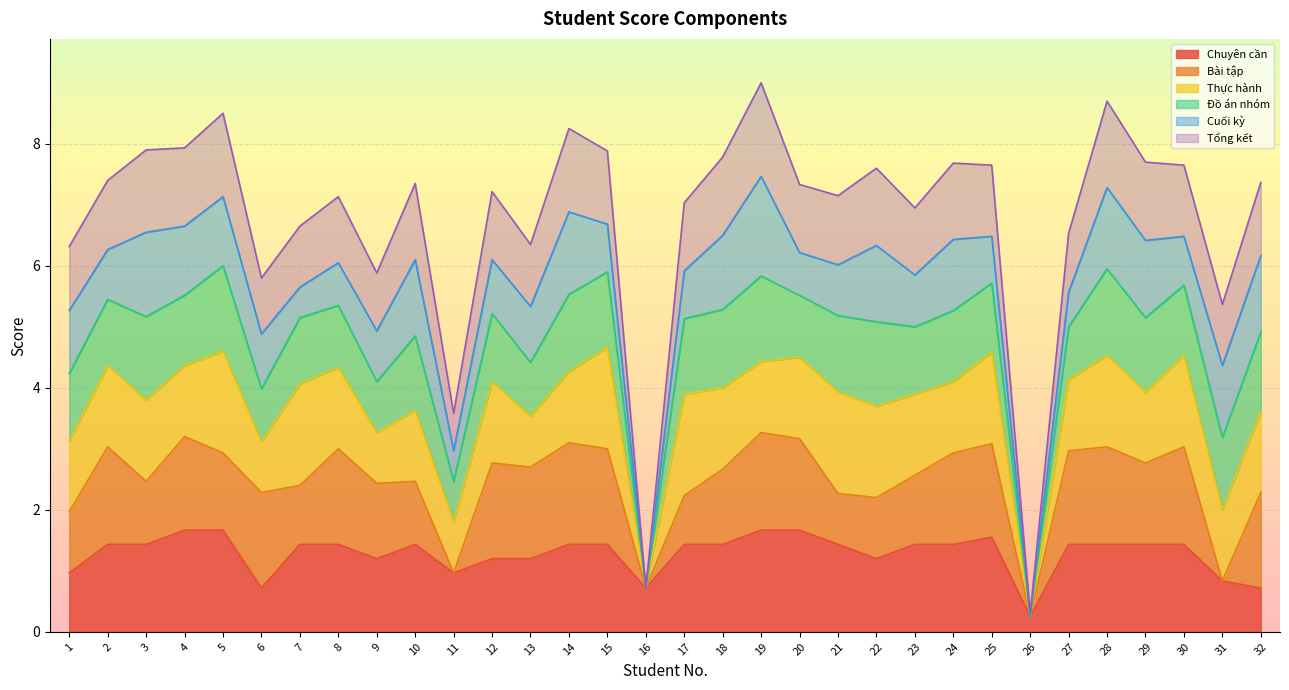

What are all the series names shown in the legend?

Chuyên cần, Bài tập, Thực hành, Đồ án nhóm, Cuối kỳ, Tổng kết